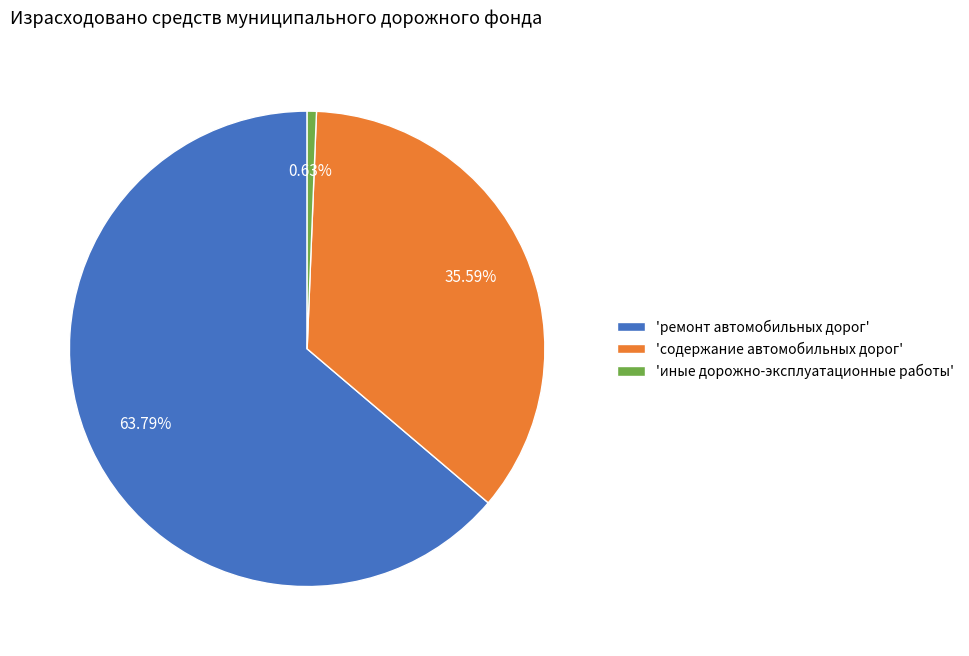

Approximately how many times larger is the value at 'ремонт автомобильных дорог' compared to 'содержание автомобильных дорог'?

1.8